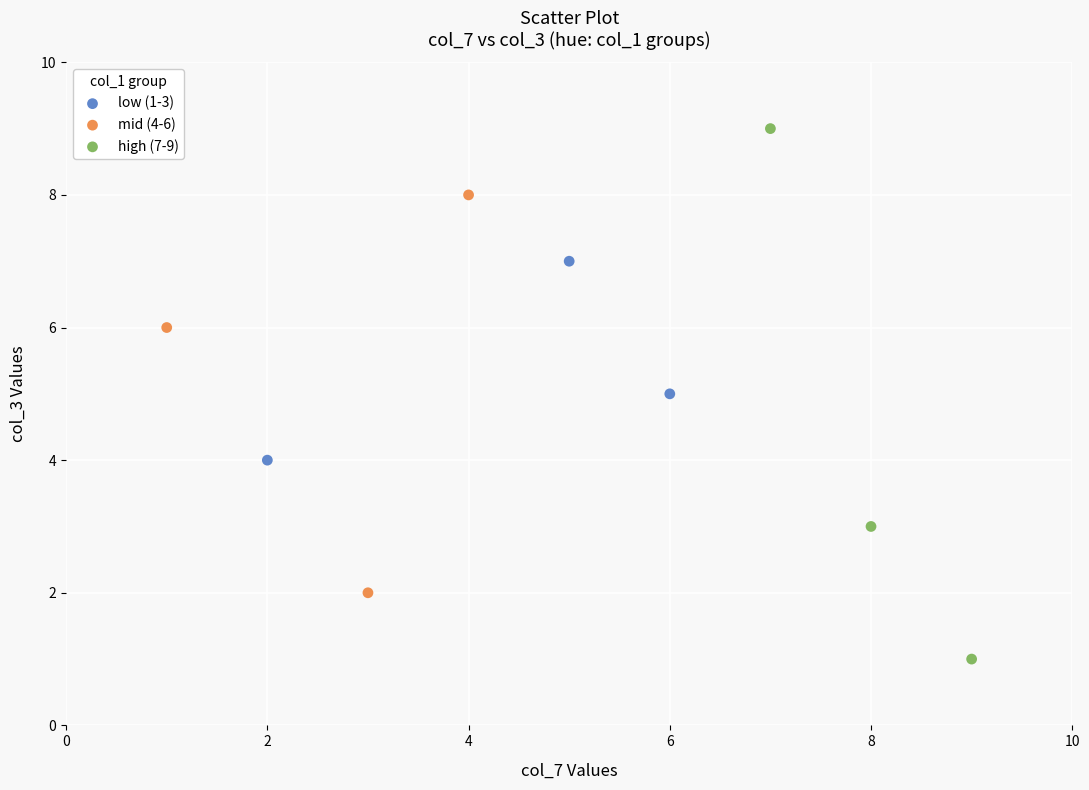

Which series has the largest Y range (max minus min)?

high (7-9)